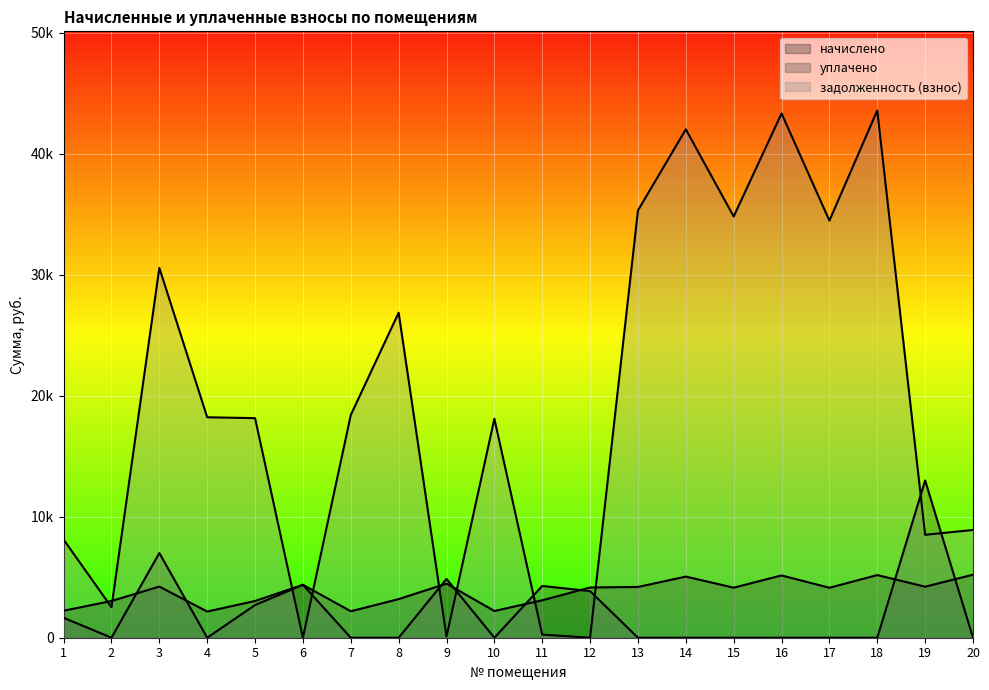

How many lines are shown in the chart?

3